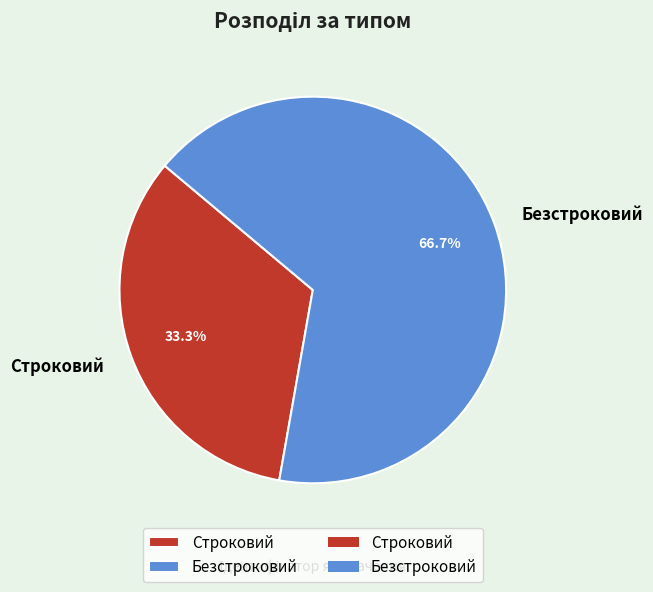

To the nearest percent, what is the average slice percentage?

50%